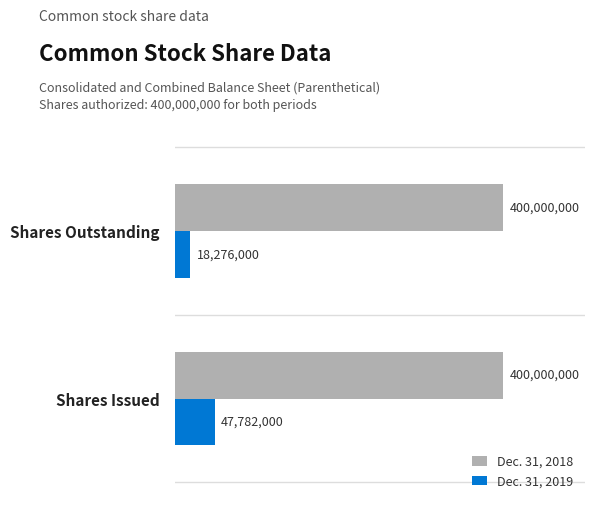

What are all the series names shown in the legend?

Dec. 31, 2018, Dec. 31, 2019